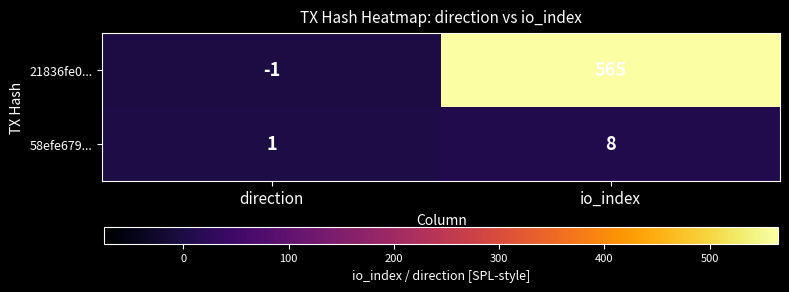

Reading left to right, list all the values displayed in this chart.

21836fe0...: -1	565
58efe679...: 1	8